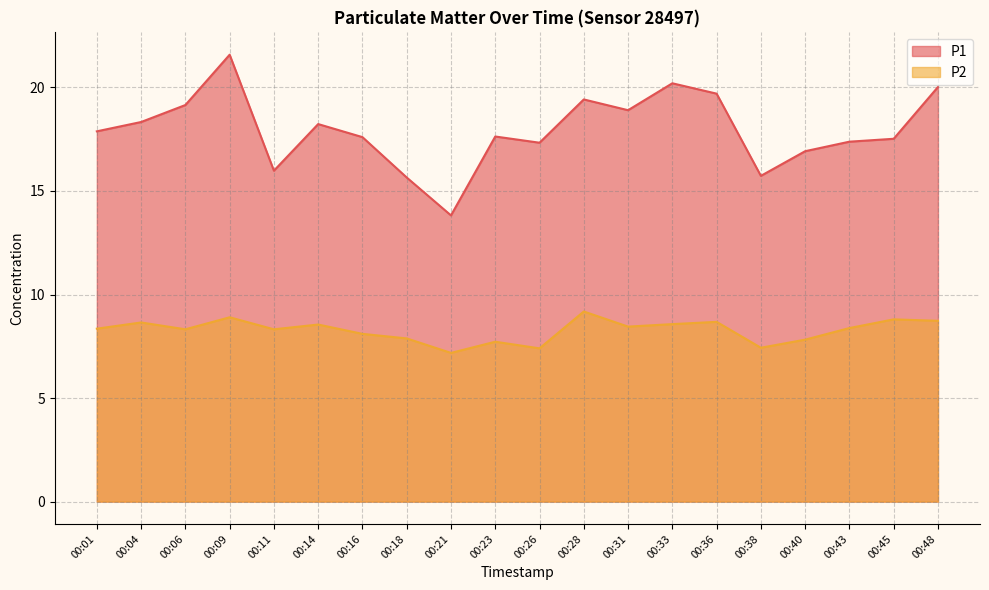

Which series has the largest range (max minus min)?

P1